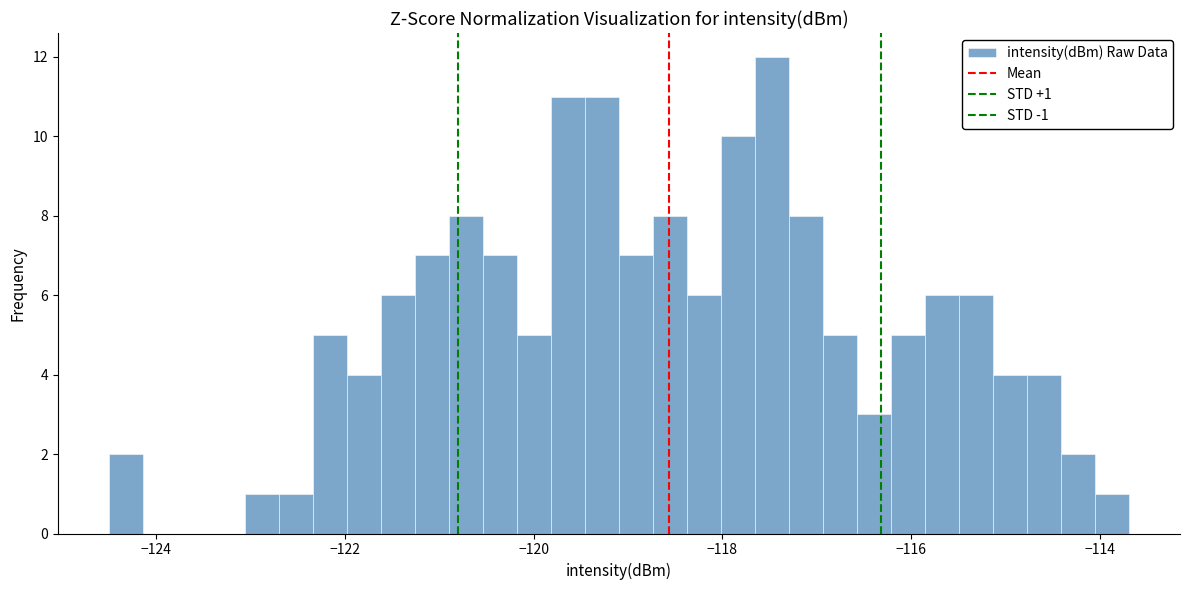

Around what value on the x-axis is the tallest bar? Give the approximate position of its centre, as read against the axis.

-117.4